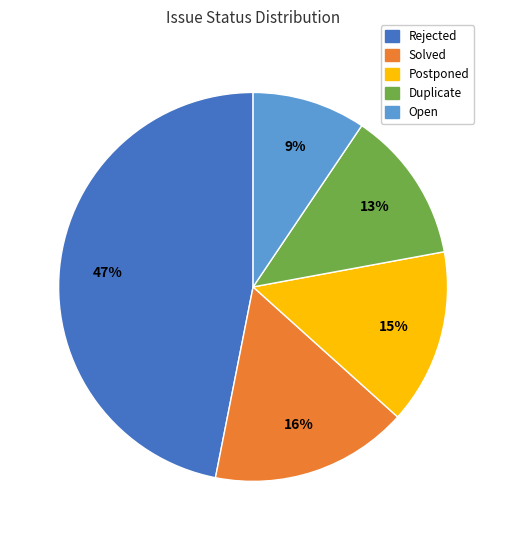

Combined, do Postponed and Open account for over 50%?

No